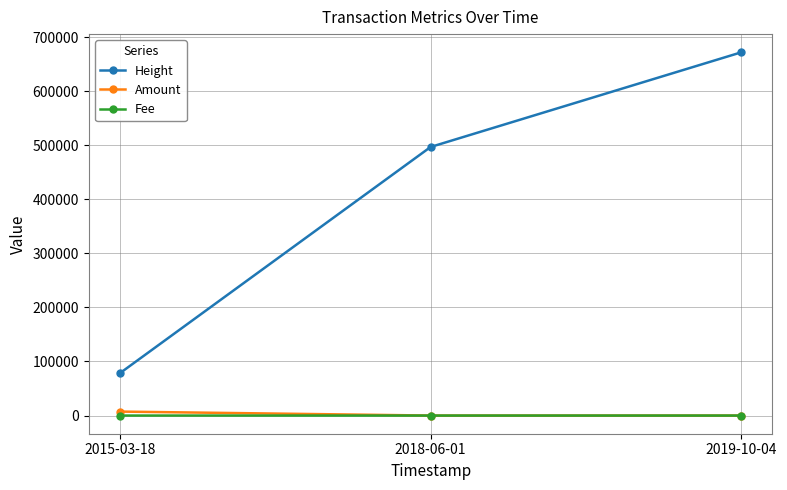

What is the label of the 1st point from the left?

2015-03-18